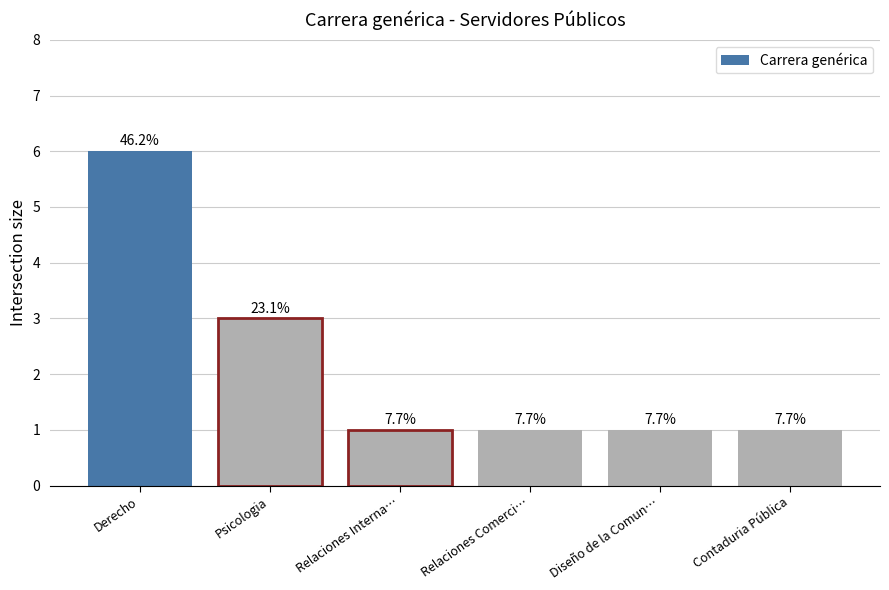

Which category has the lowest value across all series?

Relaciones Interna…